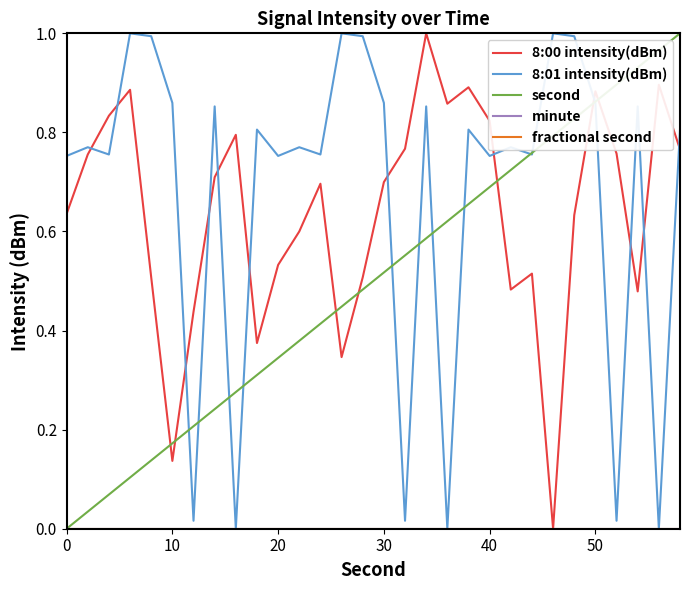

Is this an area chart (filled region under the line)?

No